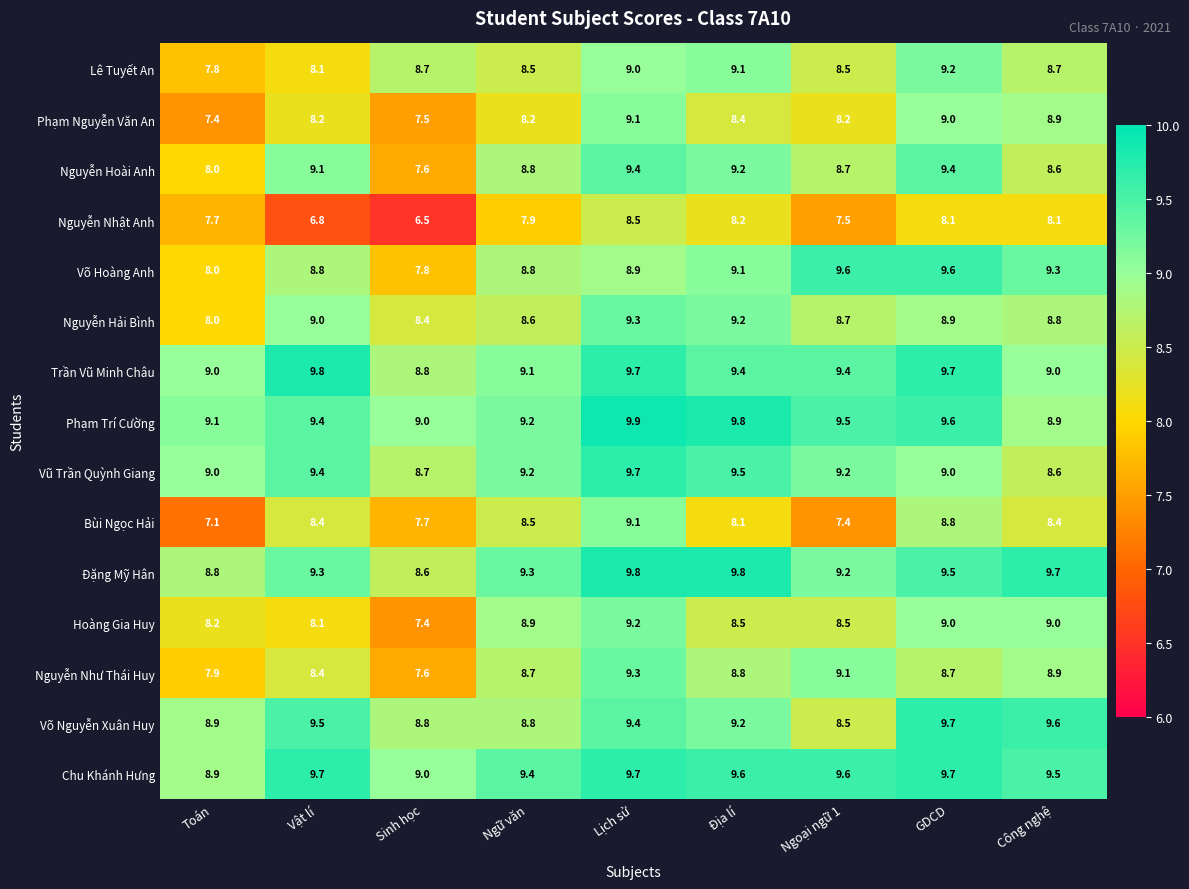

The value of Võ Hoàng Anh at Ngoại ngữ 1 is 13.8. True or false?

False